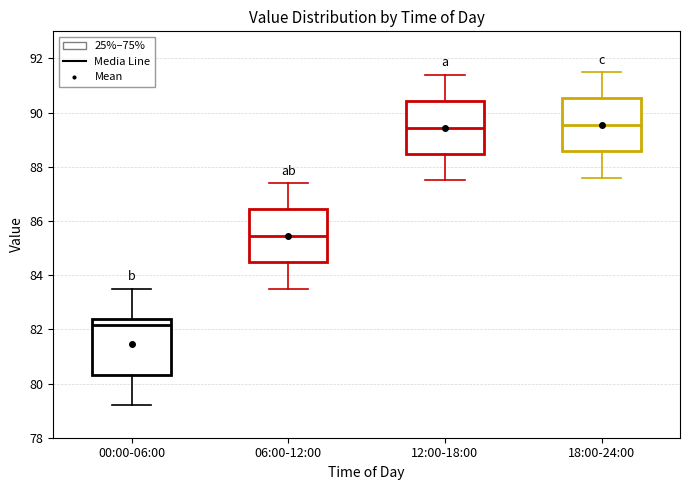

Reading left to right, read every box against the y-axis: the position of its median line, the range the box covers, and the ends of its whiskers. The values are not printed on the chart, so give them approximately, as read against the axis.

00:00-06:00: median 82.2, box 80.4 to 82.4, whiskers 79.2 to 83.6
06:00-12:00: median 85.4, box 84.4 to 86.4, whiskers 83.6 to 87.4
12:00-18:00: median 89.4, box 88.4 to 90.4, whiskers 87.6 to 91.4
18:00-24:00: median 89.6, box 88.6 to 90.6, whiskers 87.6 to 91.6